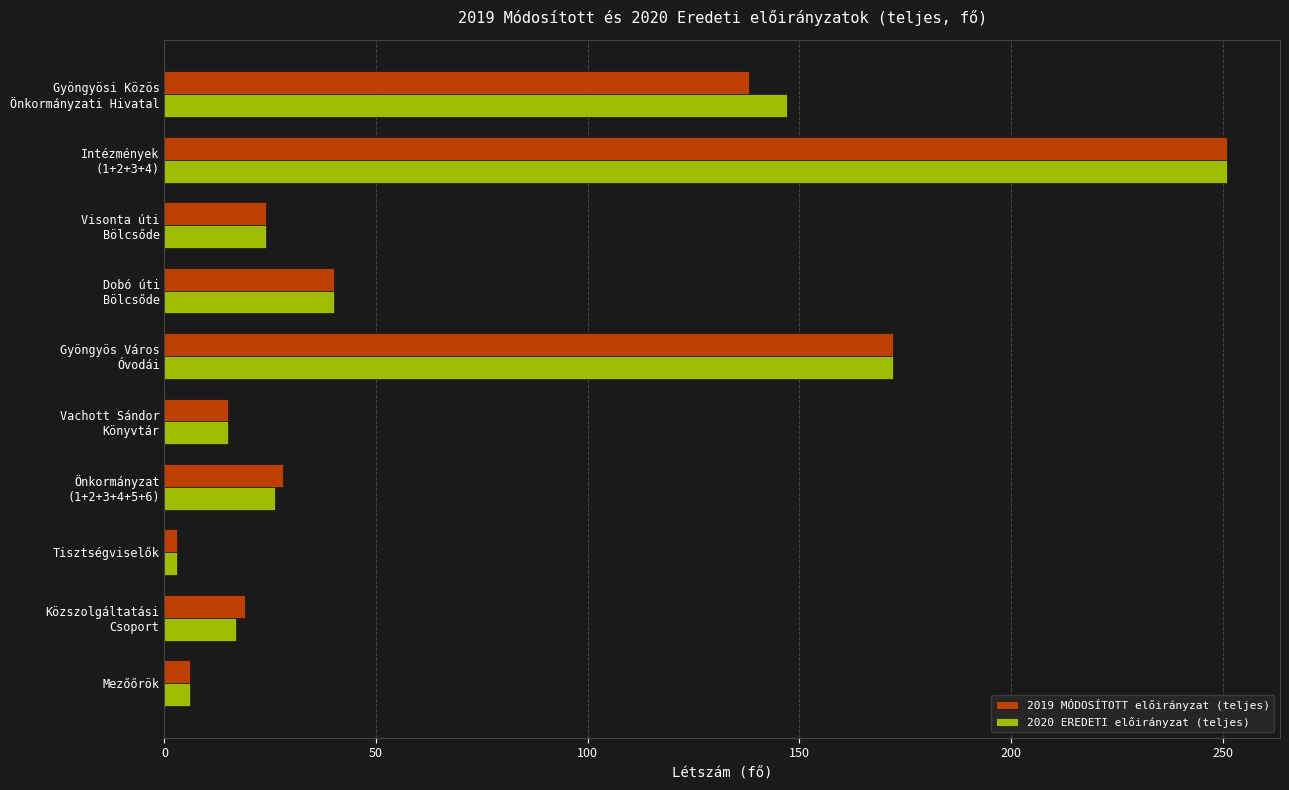

What is the total value across all series at Mezőőrök?

12